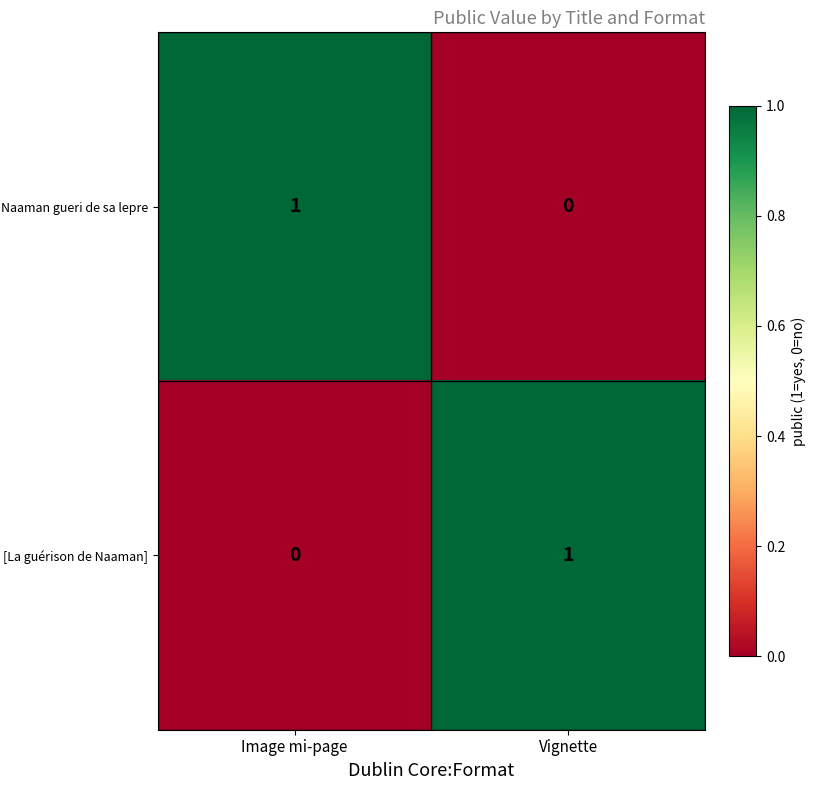

Rank the categories by Naaman gueri de sa lepre value from lowest to highest.

Vignette, Image mi-page